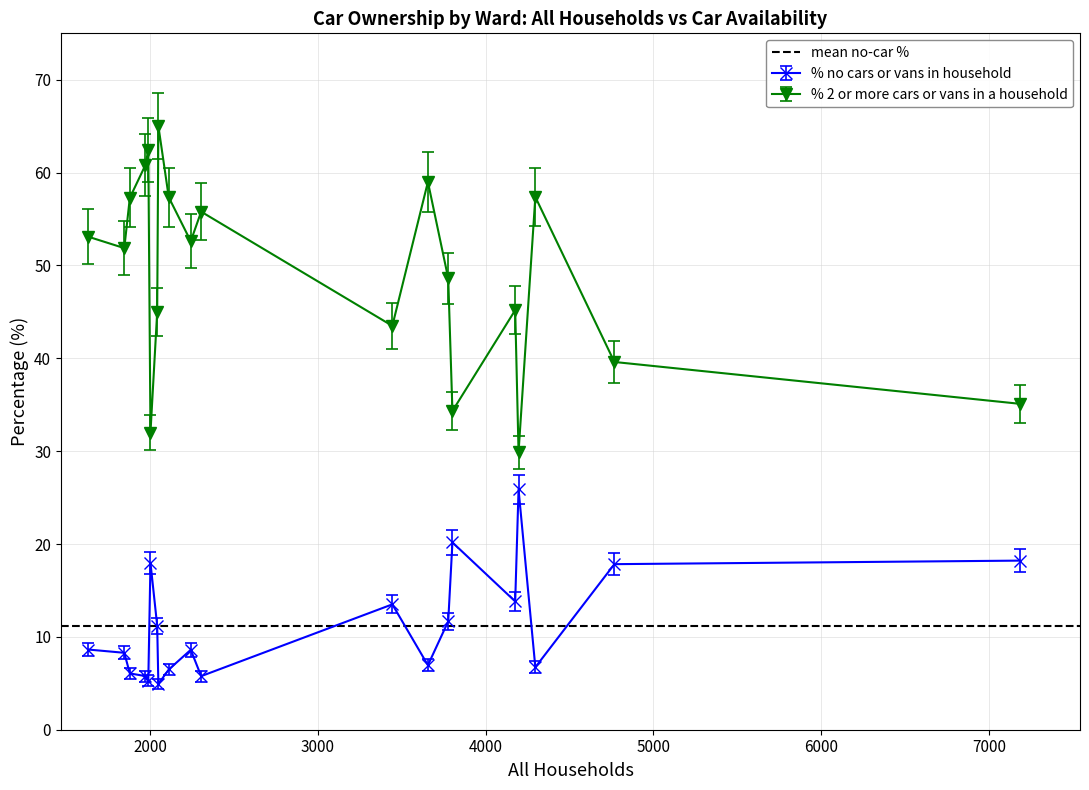

What are all the series names shown in the legend?

% no cars or vans in household, % 2 or more cars or vans in a household